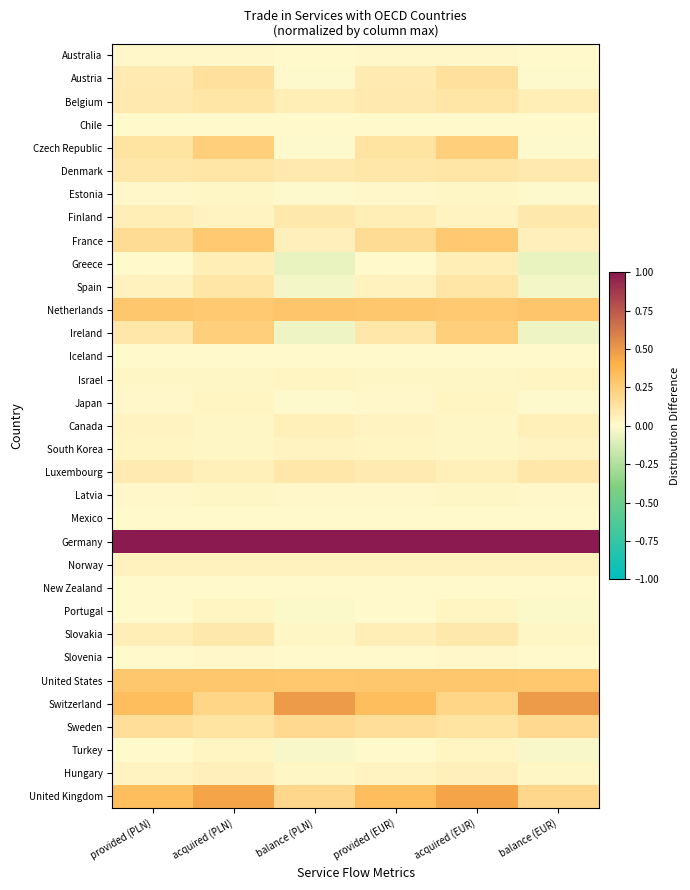

Rank the series by their maximum value, from lowest to highest.

Chile, New Zealand, Iceland, Mexico, Slovenia, Australia, Latvia, Estonia, Portugal, Israel, Japan, Turkey, South Korea, Norway, Hungary, Canada, Greece, Finland, Slovakia, Luxembourg, Denmark, Spain, Belgium, Austria, Sweden, Czech Republic, Ireland, France, United States, Netherlands, United Kingdom, Switzerland, Germany